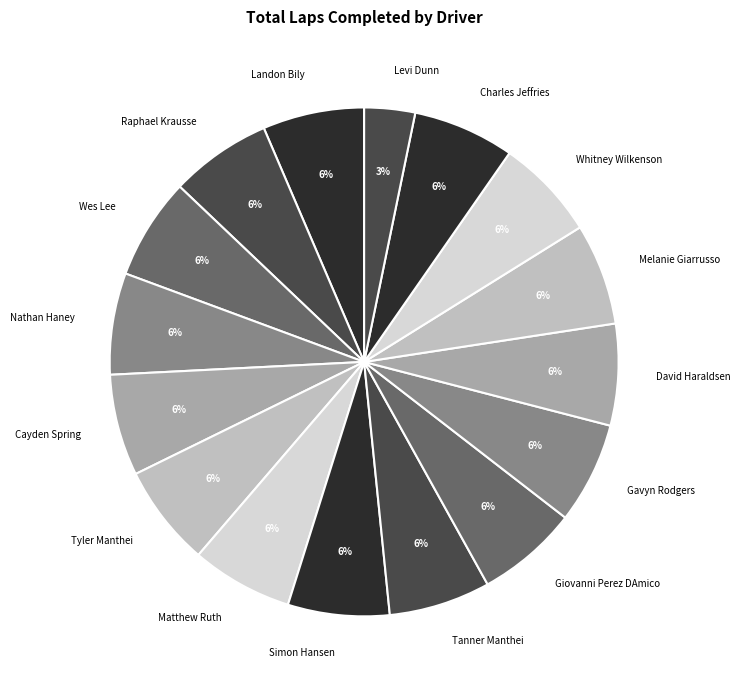

How many slices are in this pie chart?

16